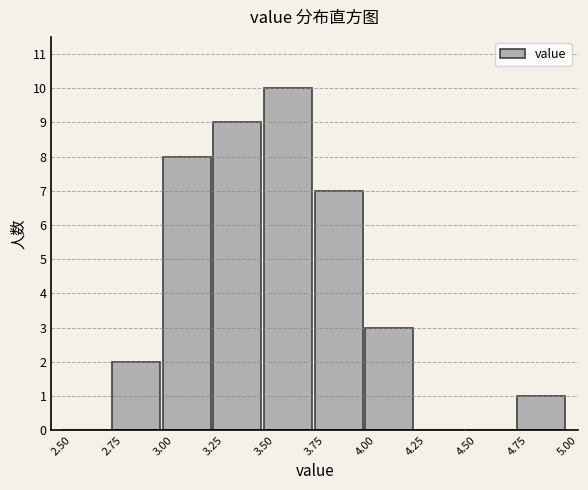

What is the height of the bar covering 3.00 to 3.25 on the x-axis? The values are not printed on the chart, so give them approximately, as read against the axis.

8